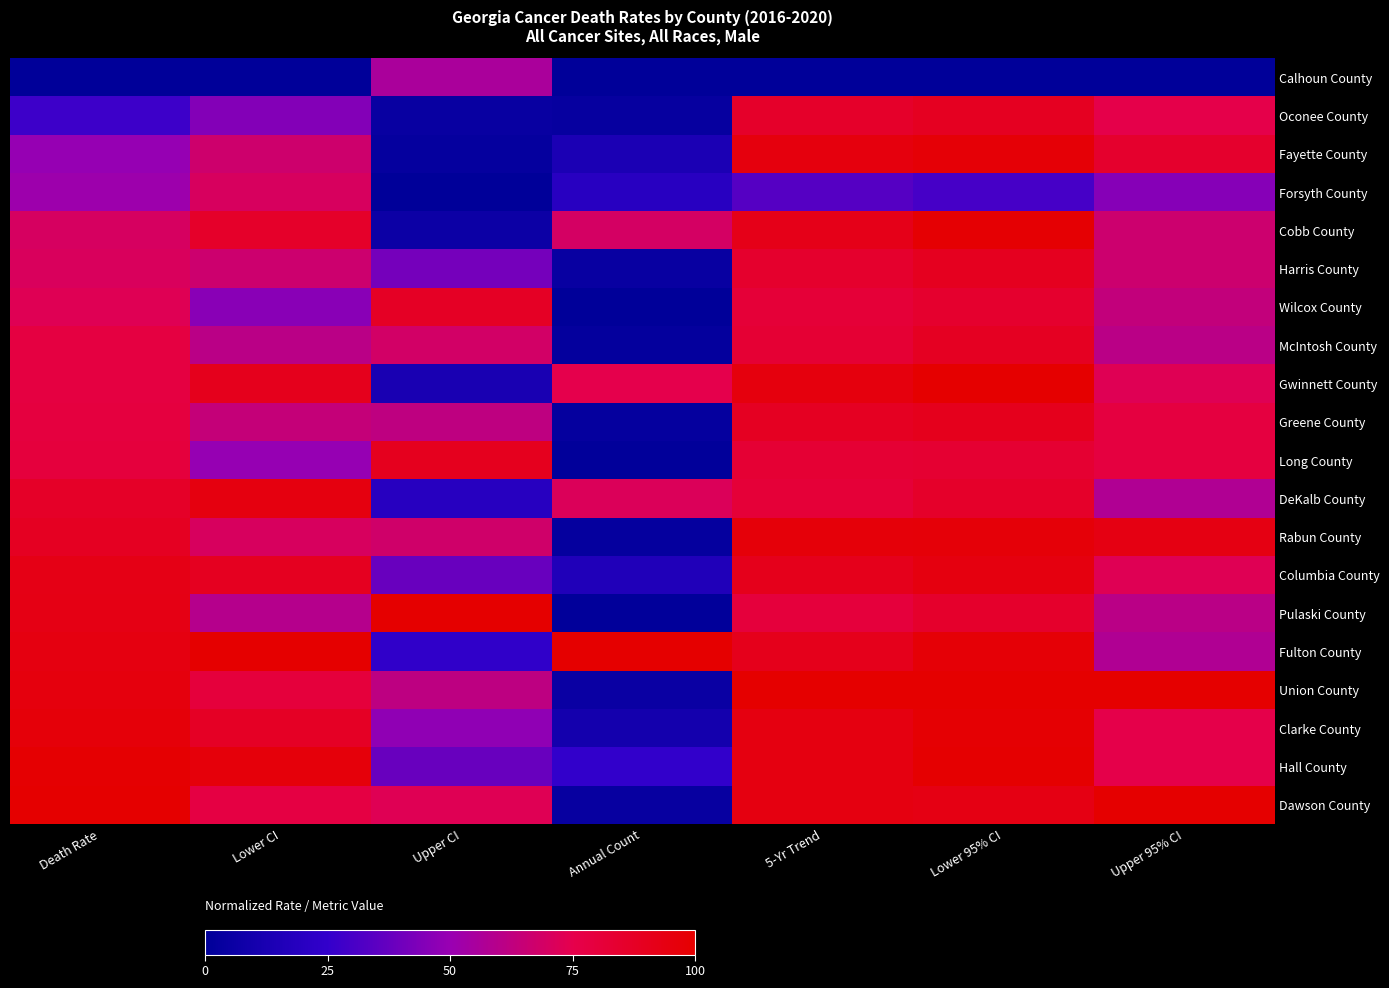

What is the total value across all series at 5-Yr Trend?

16.5